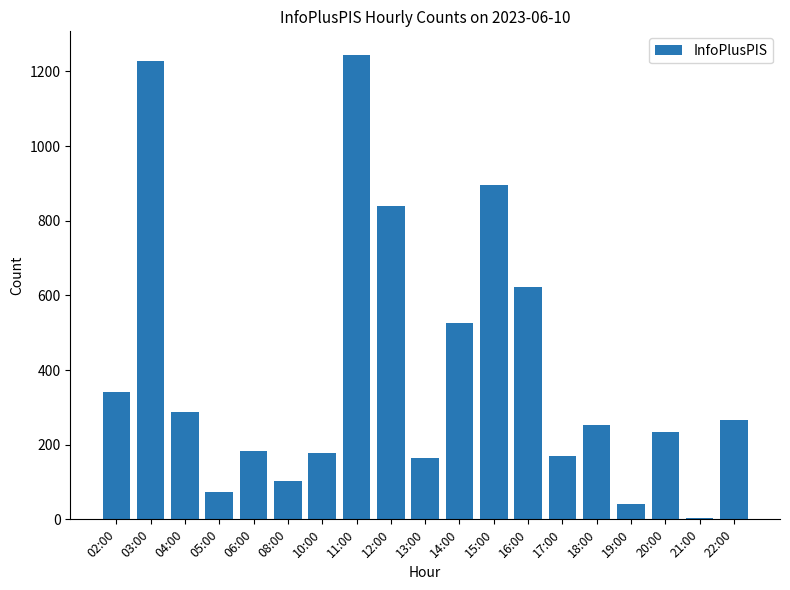

Where is the data nearest to the value 624?

16:00